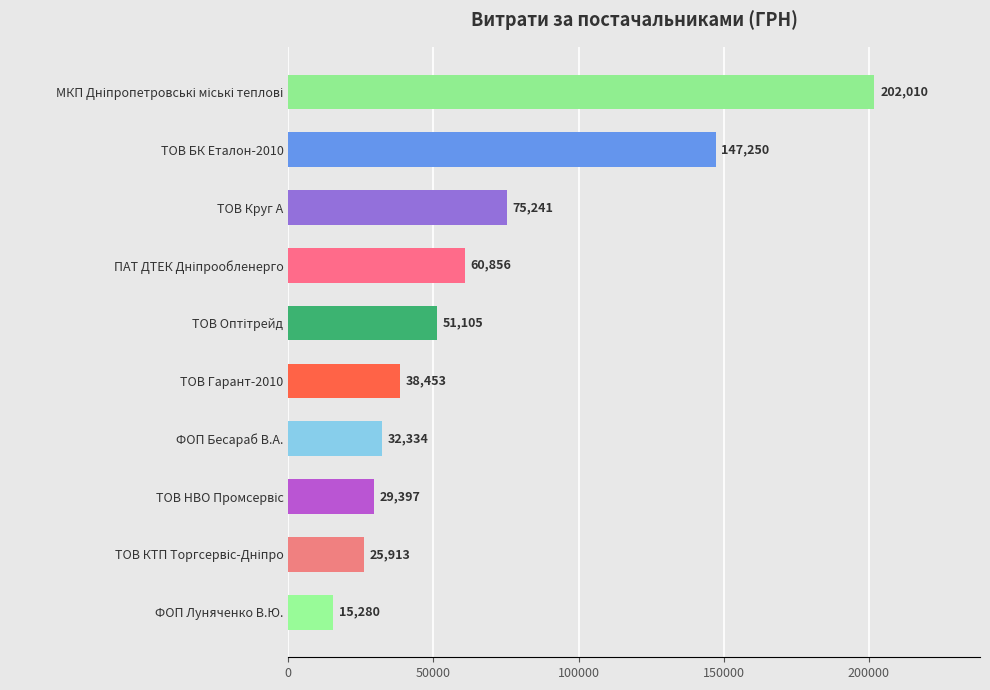

What position from the bottom is ТОВ Гарант-2010?

5